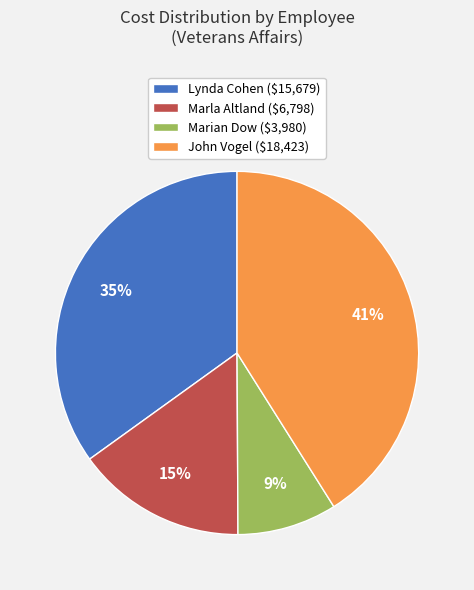

To the nearest percent, what portion does John Vogel ($18,423) represent?

41%